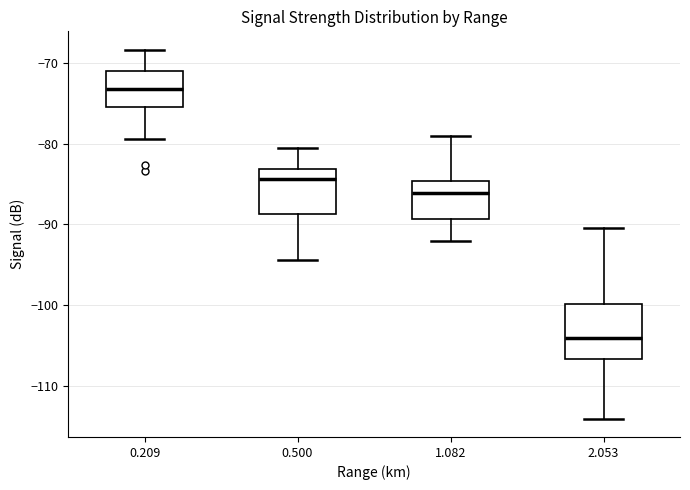

Which box is the tallest, from its lower edge to its upper edge?

2.053